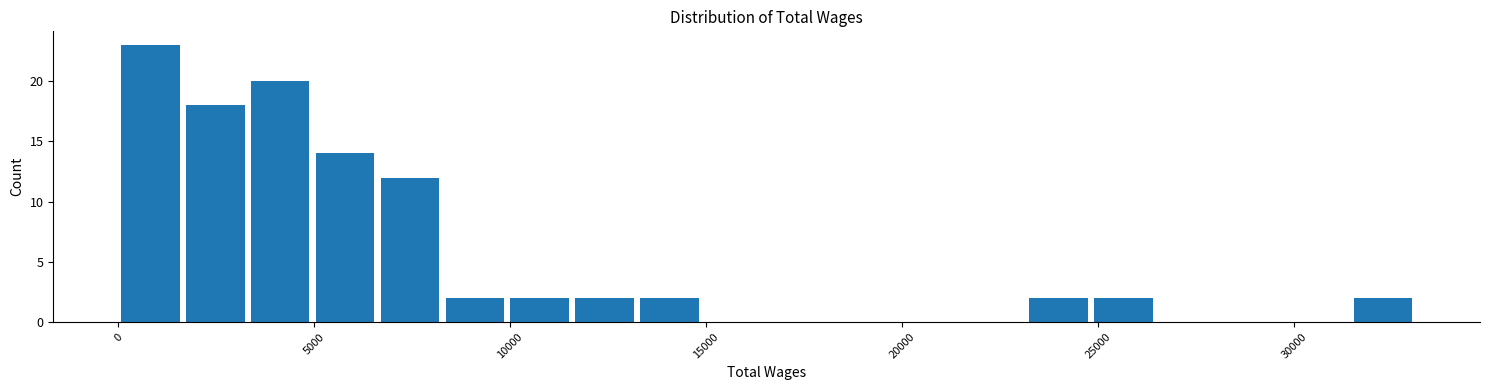

Around what value on the x-axis is the tallest bar? Give the approximate position of its centre, as read against the axis.

1000